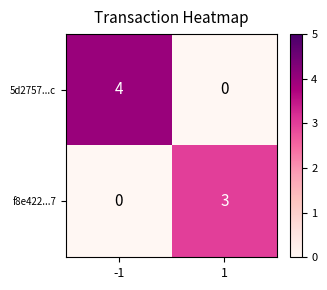

Which series has the largest total across all categories?

5d2757...c